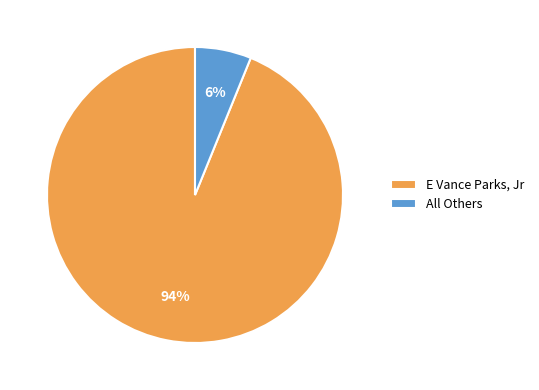

Which slice is the largest?

E Vance Parks, Jr